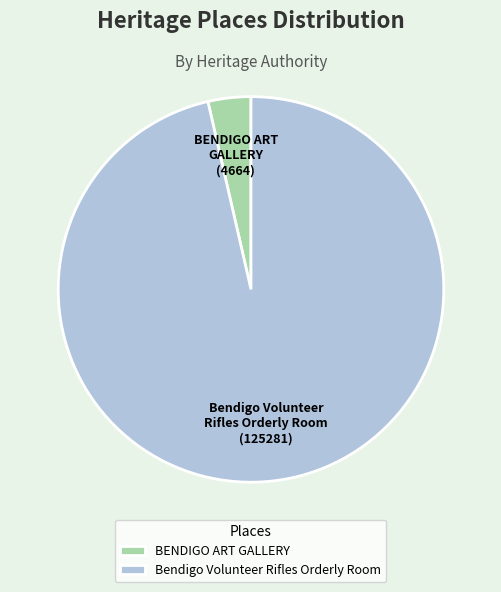

Which has a higher value, BENDIGO ART GALLERY or Bendigo Volunteer Rifles Orderly Room?

Bendigo Volunteer Rifles Orderly Room